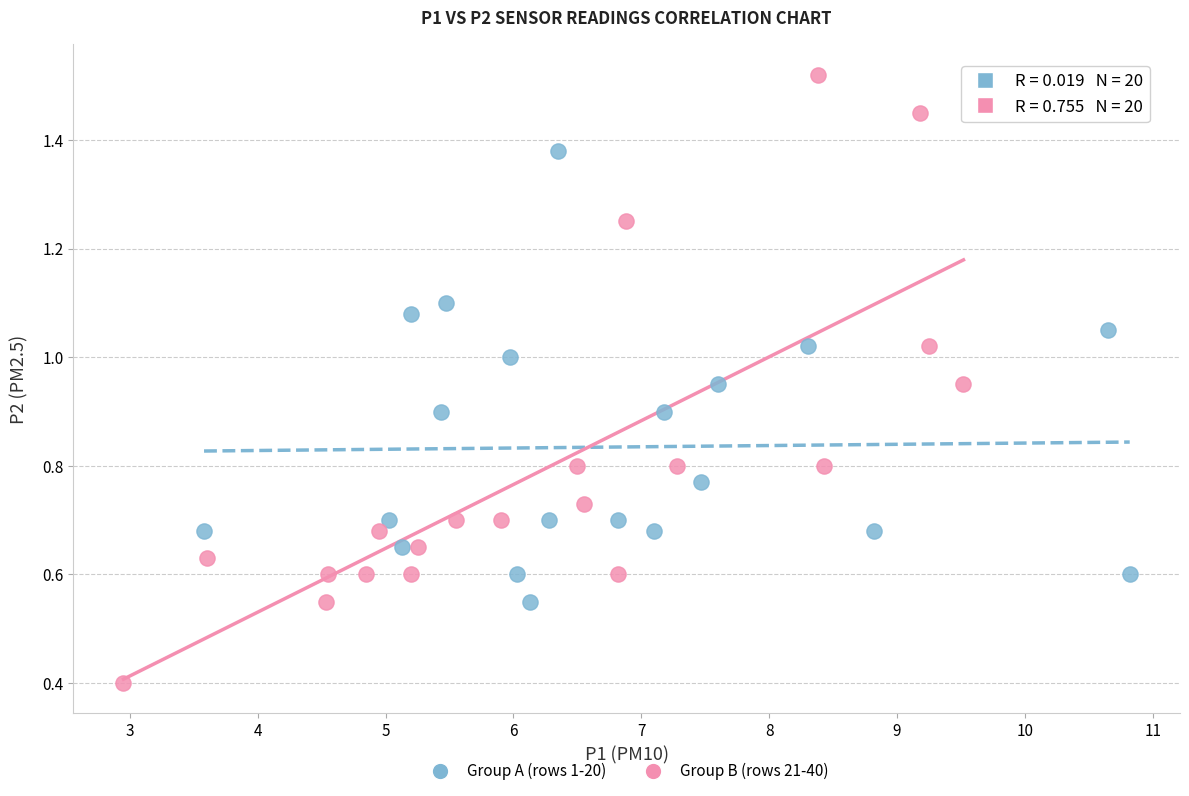

Which series reaches the maximum Y coordinate?

Group B (rows 21-40)